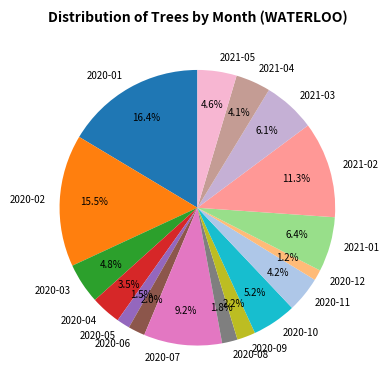

Which slice is the largest?

2020-01